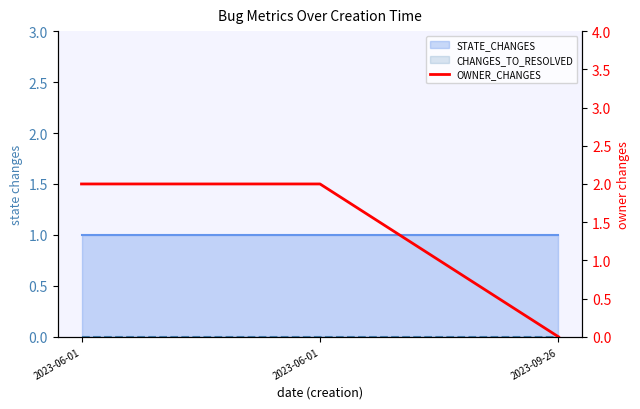

What is the difference between the maximum and minimum values?

2